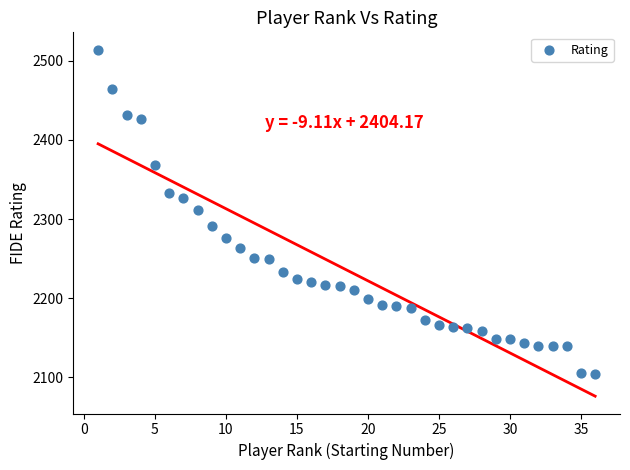

What is the range of Y values (max minus min)?

410